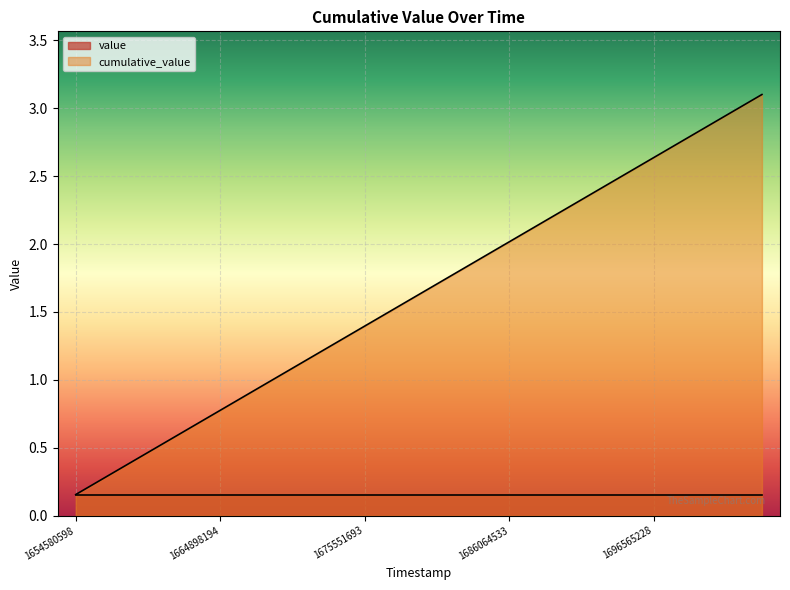

Which has a higher value, 1680789115 or 1675551693?

1680789115